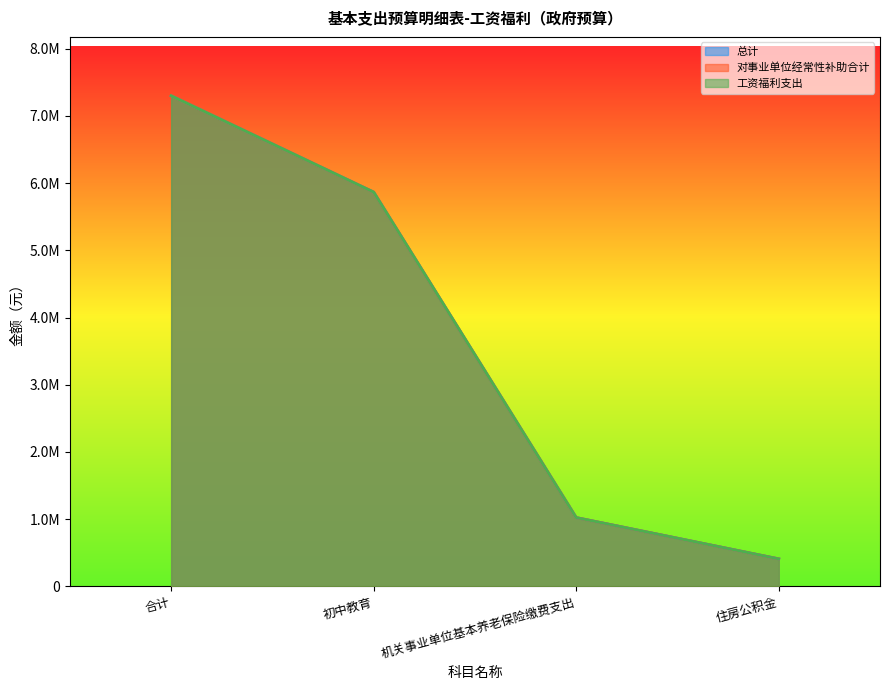

True or false: 工资福利支出 has a value of 1611123.9 at 合计.

False